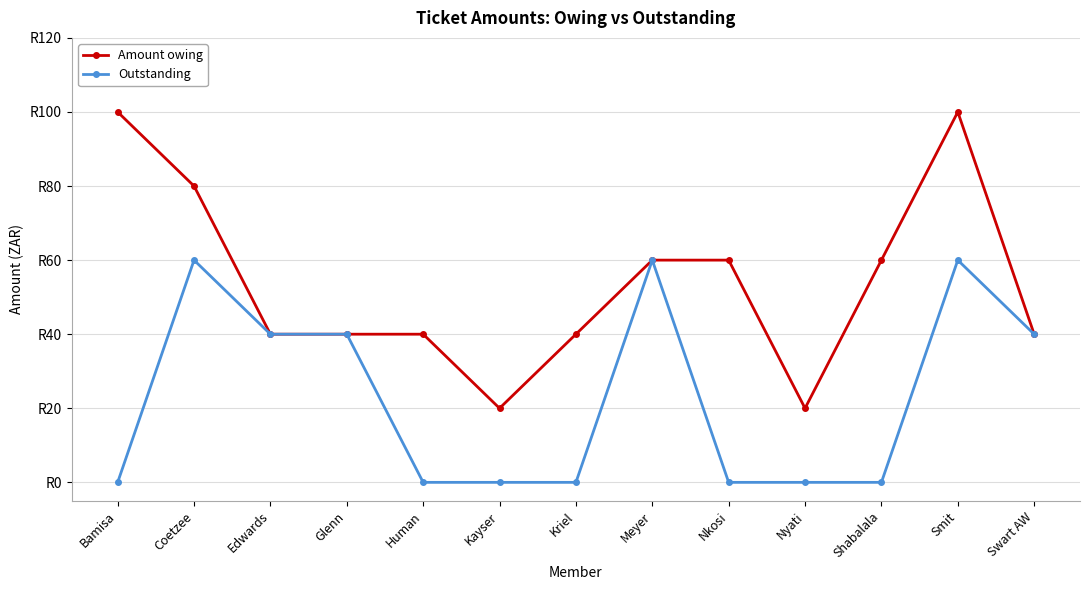

At which label is Outstanding closest to 30?

Edwards